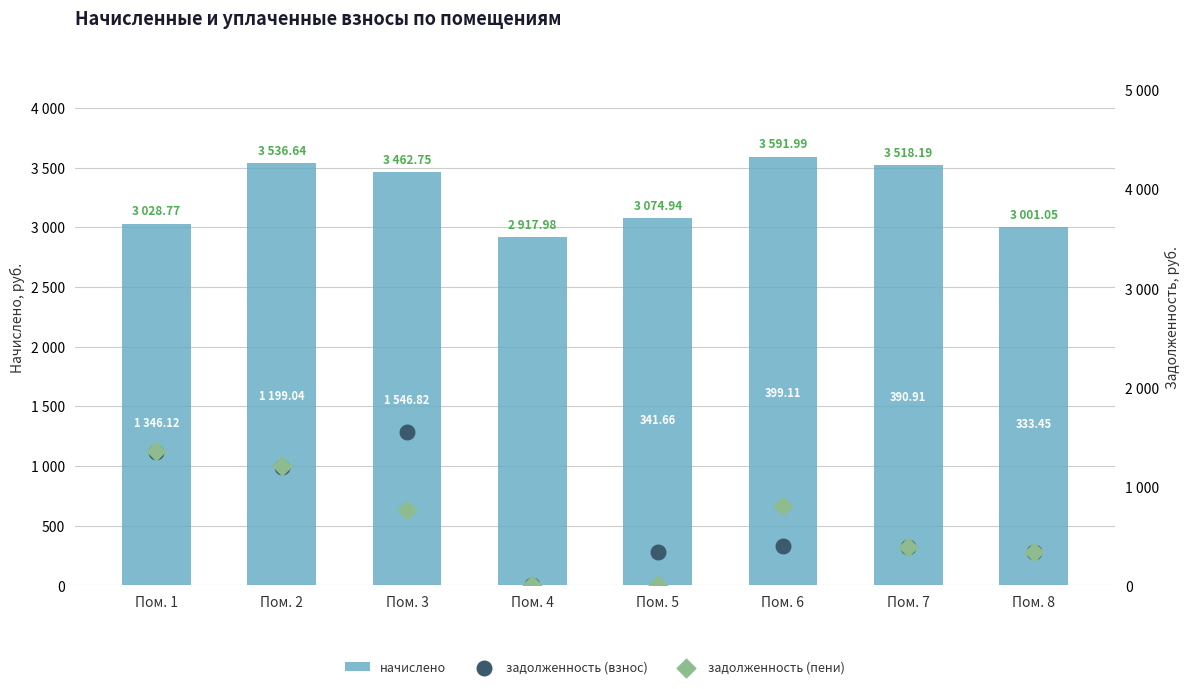

Which series has the largest total across all categories?

начислено